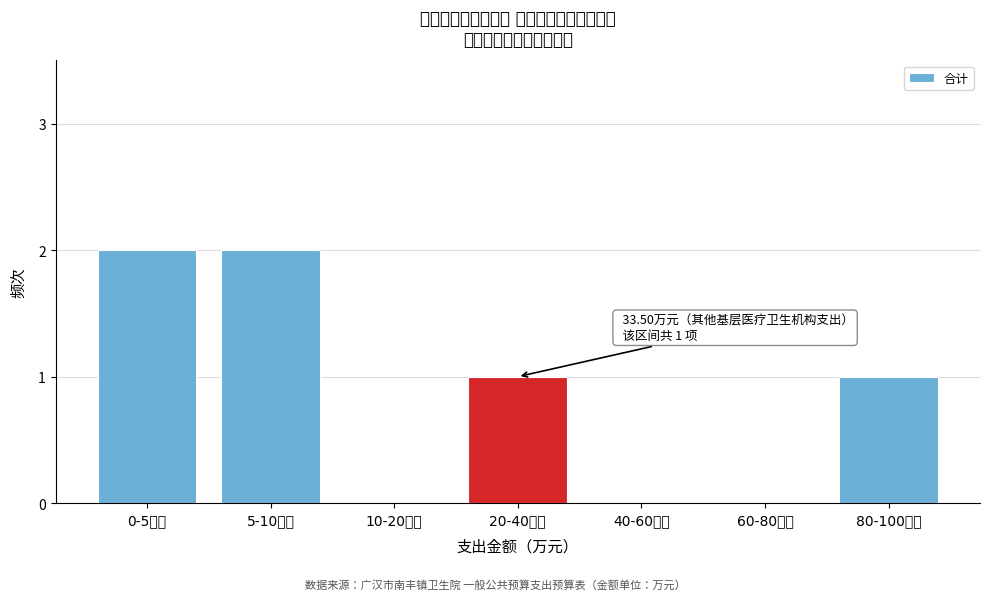

Reading left to right, list all the values displayed in this chart.

0-5万元=2	5-10万元=2	10-20万元=0	20-40万元=1	40-60万元=0	60-80万元=0	80-100万元=1